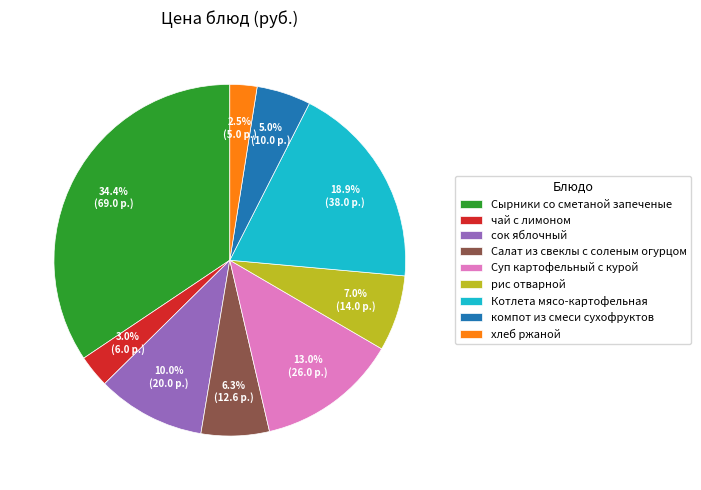

To the nearest percent, what is the average slice percentage?

11%